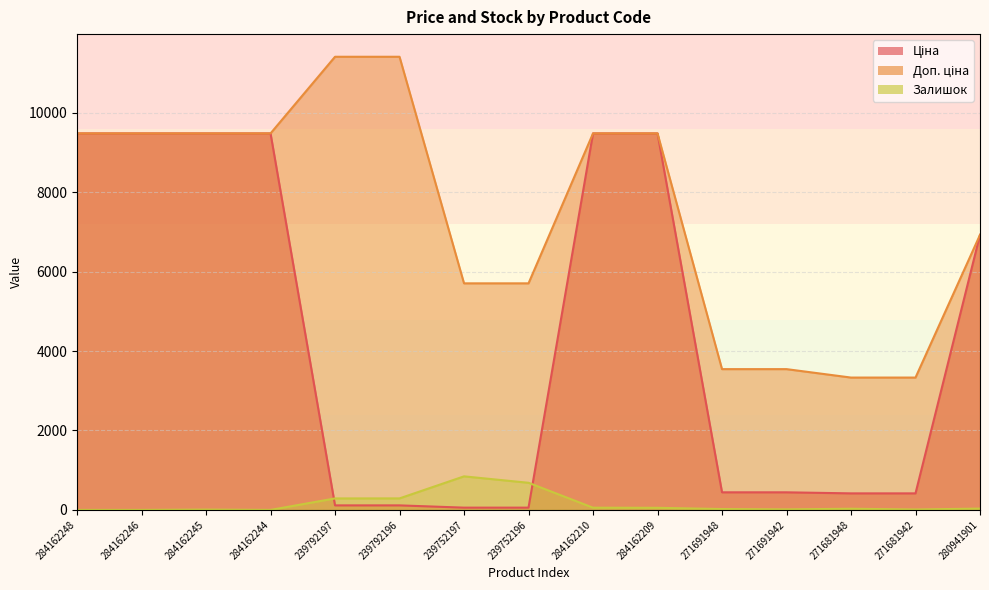

Read the Ціна value at 284162210.

9480.1